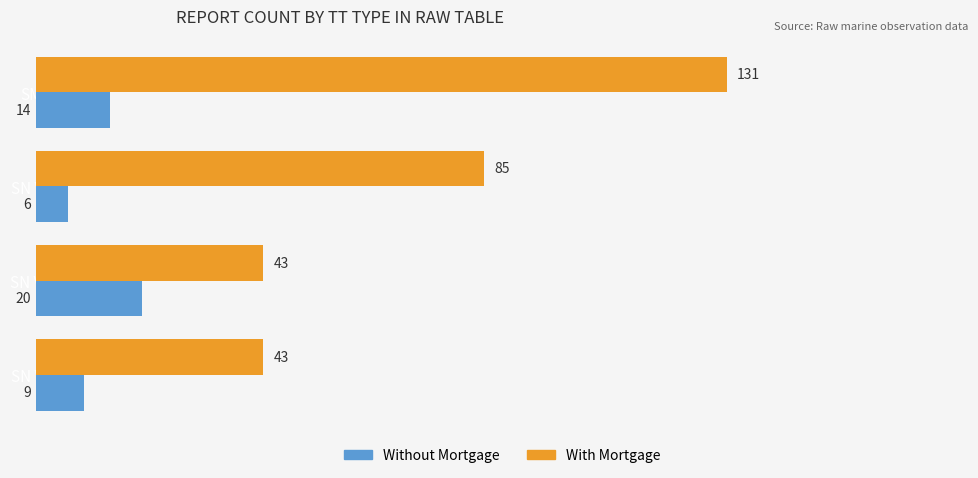

What are all the series names shown in the legend?

Without Mortgage, With Mortgage